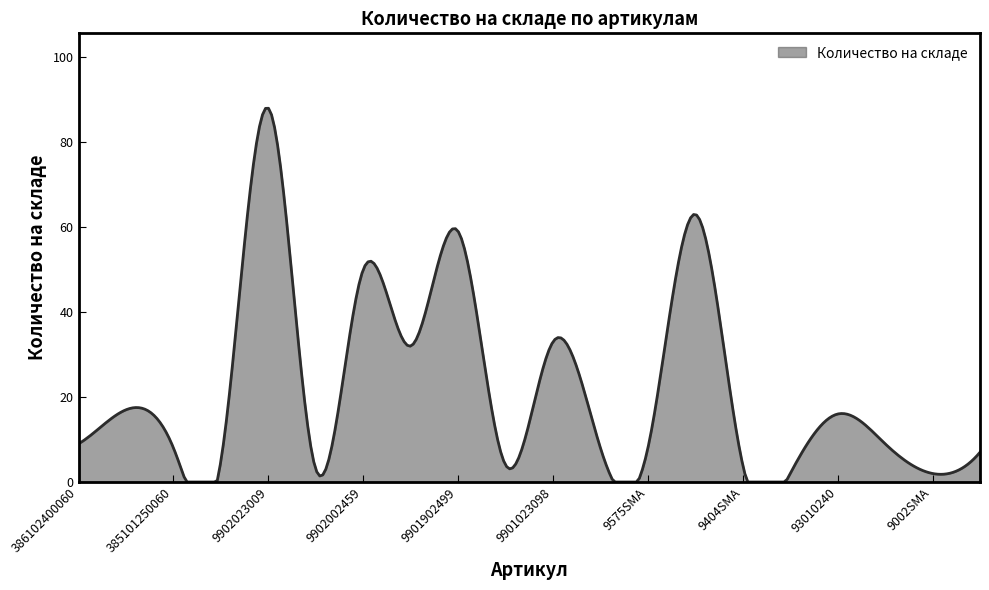

What is the maximum value shown in the chart?

88.0